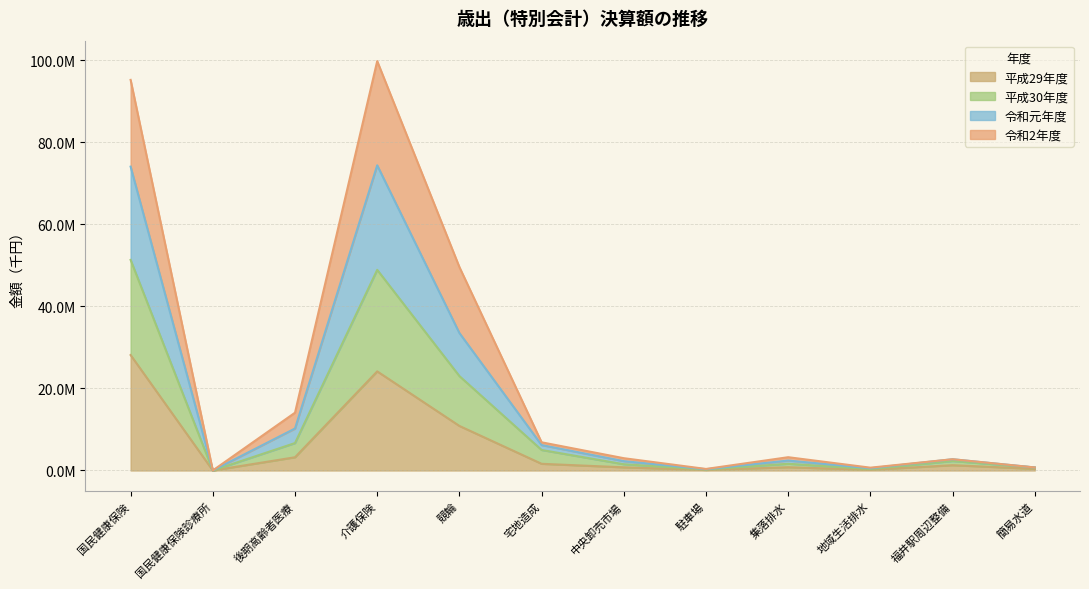

Which has a higher value, 国民健康保険 or 地域生活排水?

国民健康保険